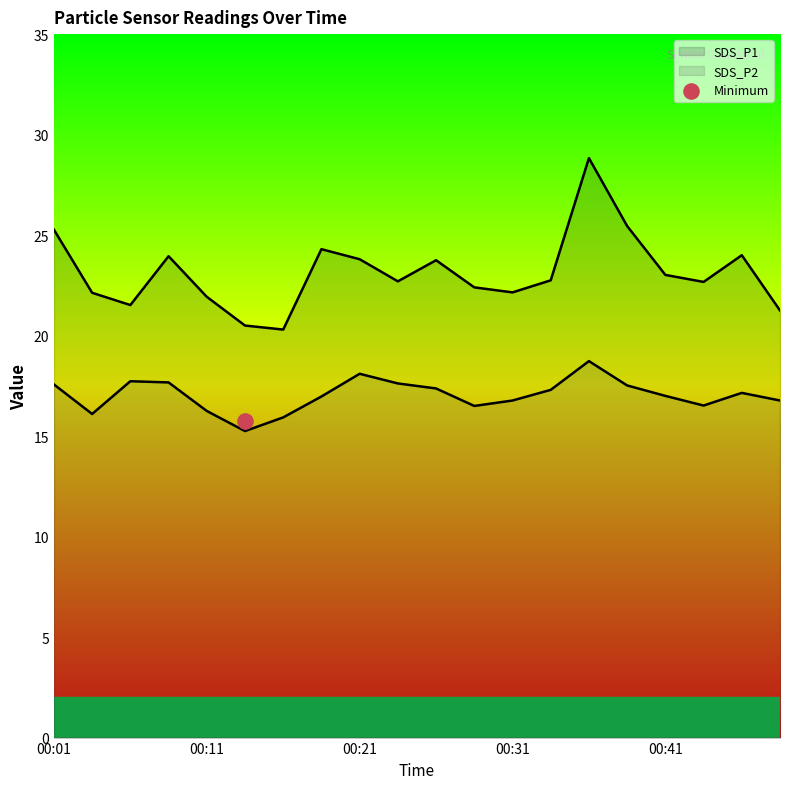

What are all the series names shown in the legend?

SDS_P1, SDS_P2